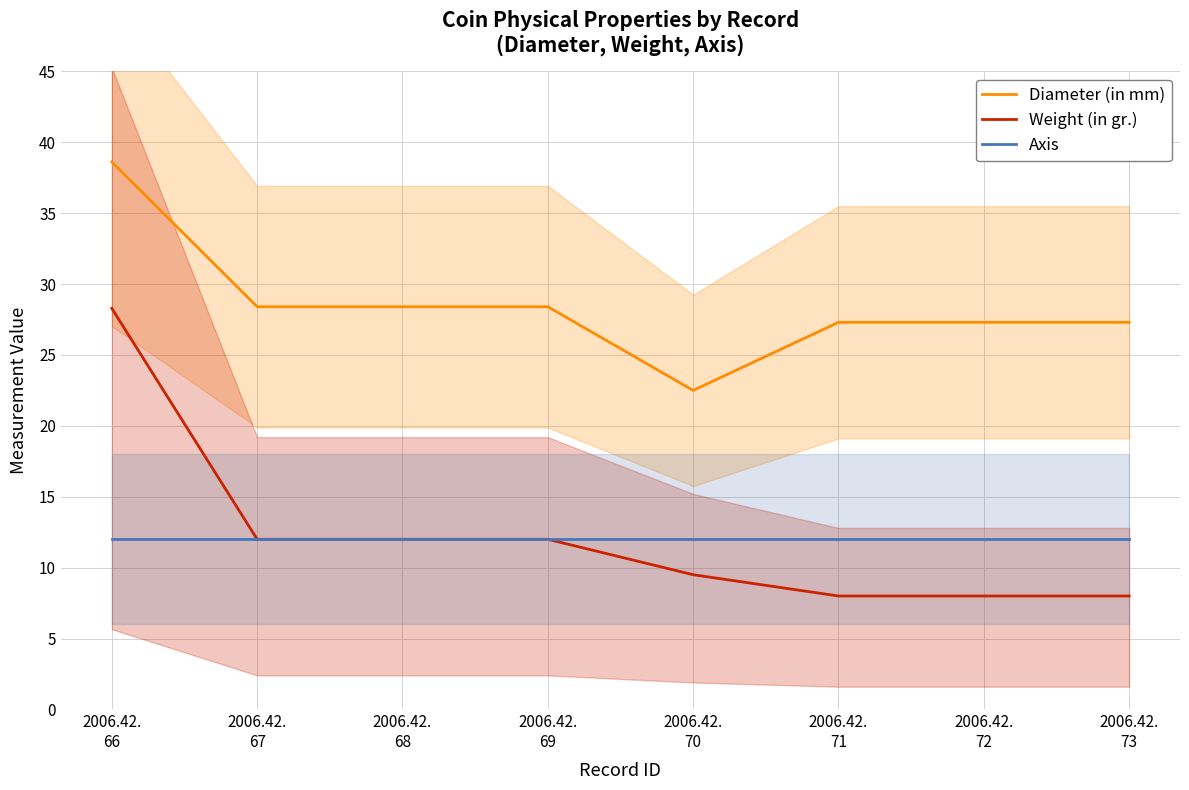

At 2006.42.
69, list the series in order from smallest to largest.

Weight (in gr.), Axis, Diameter (in mm)